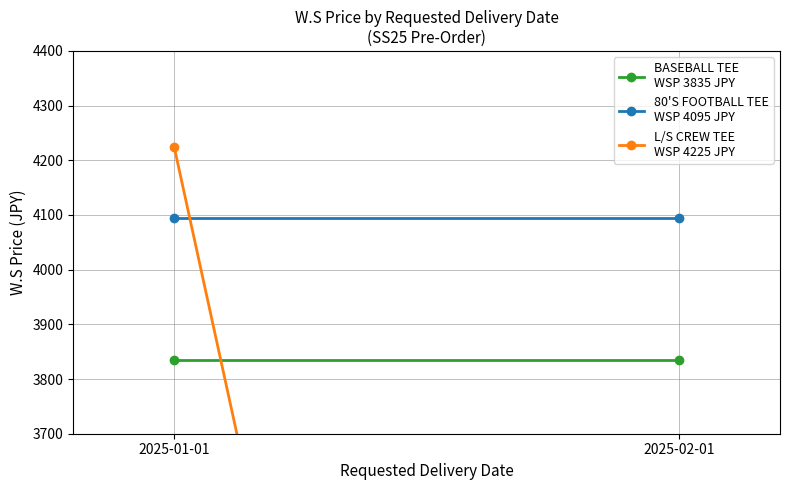

Reading right to left, list all the values displayed in this chart.

BASEBALL TEE
WSP 3835 JPY: 3835	3835
80'S FOOTBALL TEE
WSP 4095 JPY: 4095	4095
L/S CREW TEE
WSP 4225 JPY: 0	4225